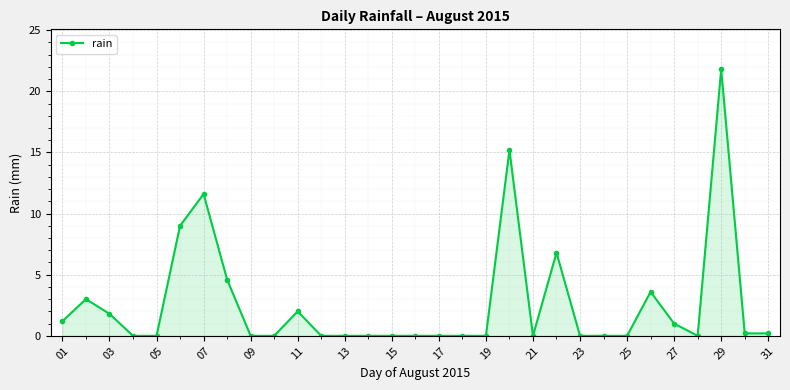

What is the maximum value shown in the chart?

21.8